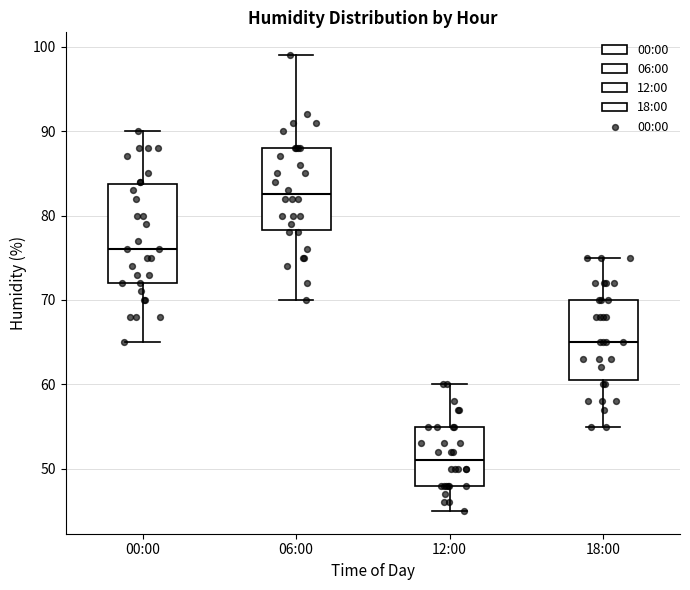

Where is the upper edge of the box for 00:00 on the y-axis? The values are not printed on the chart, so give them approximately, as read against the axis.

84